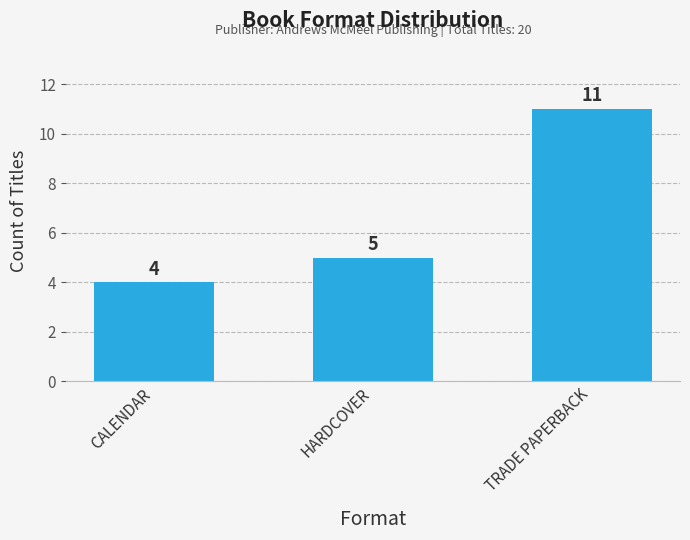

Count the number of data series in this chart.

1